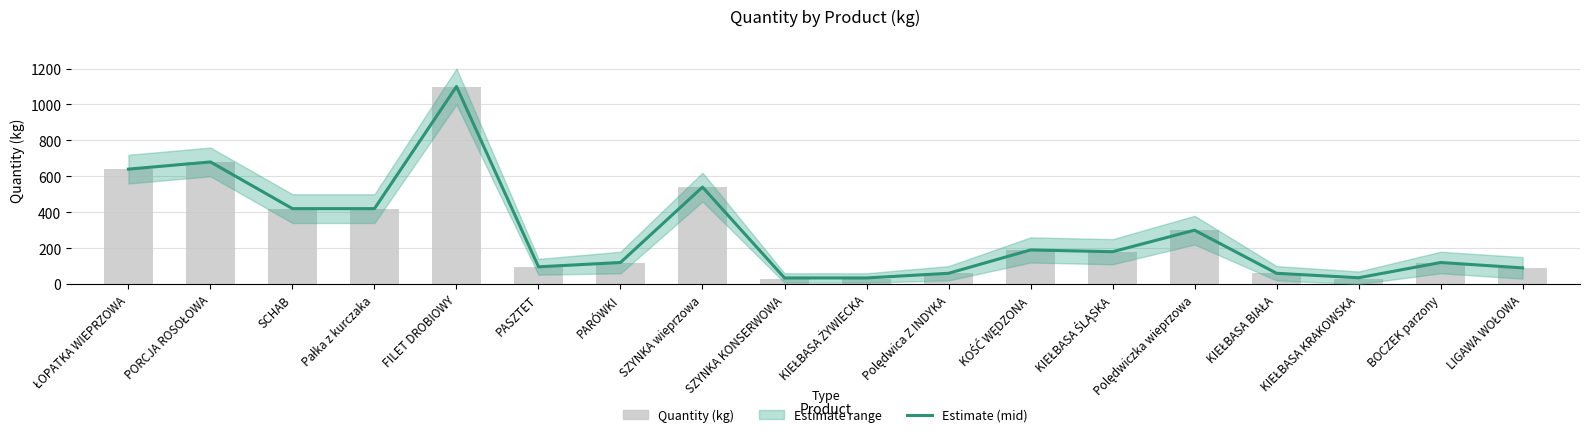

Reading left to right, extract all data points from this chart.

Estimate (mid): 640	680	420	420	1100	96	120	540	34	34	60	190	180	300	60	35	120	90
Quantity (kg): 640	680	420	420	1100	96	120	540	28	28	60	190	180	300	60	30	120	90